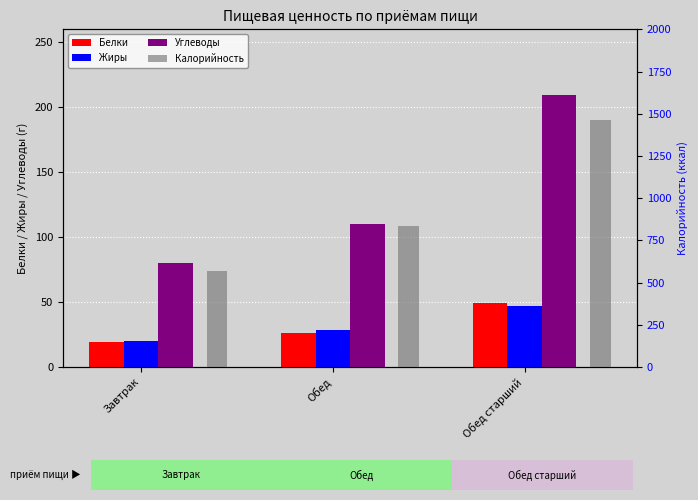

Reading left to right, extract all data points from this chart.

Белки: Завтрак=19.5	Обед=26.4	Обед старший=49.6
Жиры: Завтрак=19.7	Обед=28.7	Обед старший=46.9
Углеводы: Завтрак=80.2	Обед=110.0	Обед старший=209.2
Калорийность: Завтрак=571.0	Обед=838.0	Обед старший=1463.0